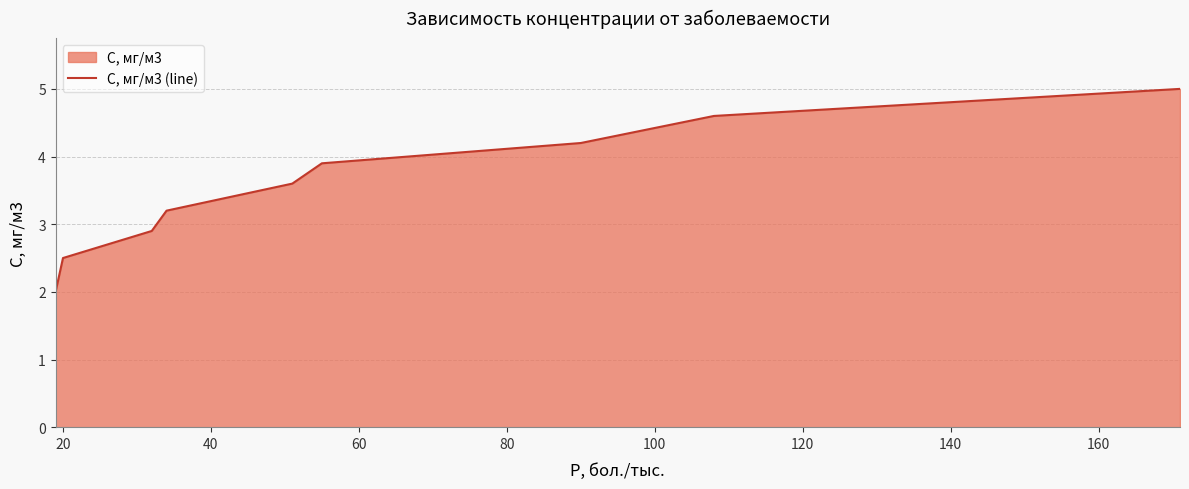

Reading left to right, extract all data points from this chart.

2.0	2.5	2.9	3.2	3.6	3.9	4.2	4.6	5.0